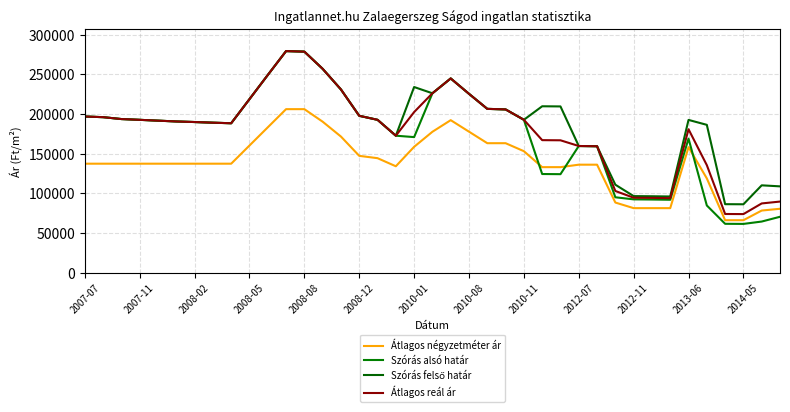

Does the chart display data point markers on the line(s)?

No